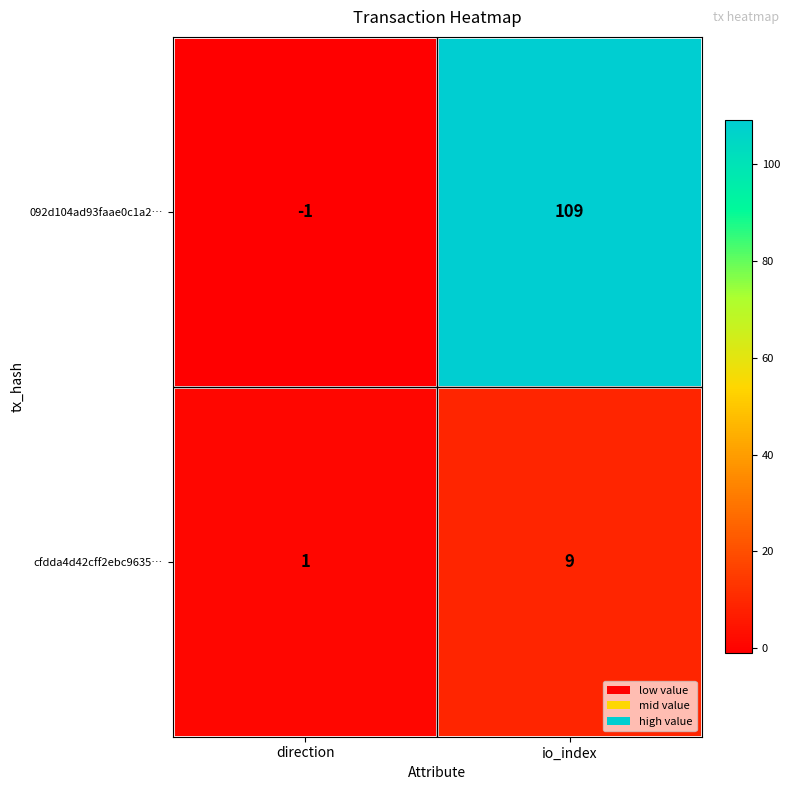

Which series has the largest range (max minus min)?

092d104ad93faae0c1a2…